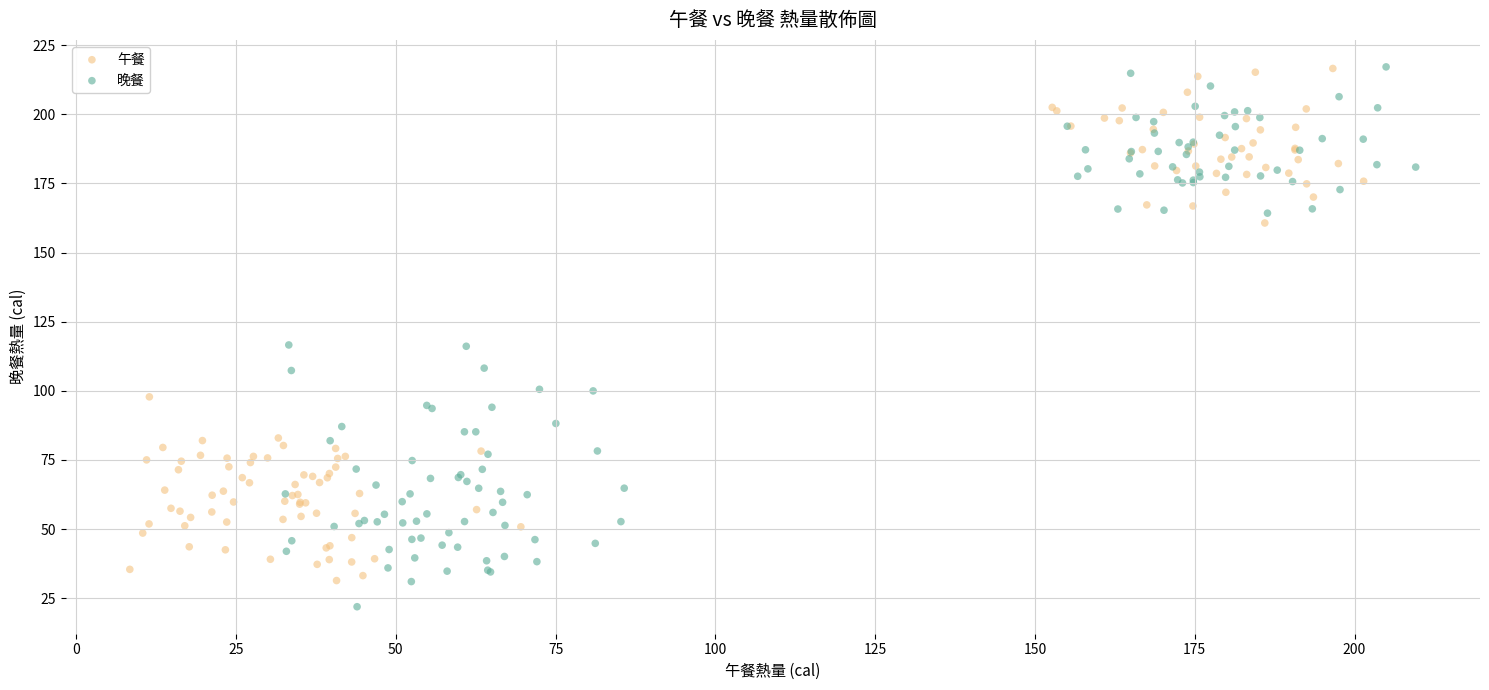

Which series has the largest Y range (max minus min)?

晚餐